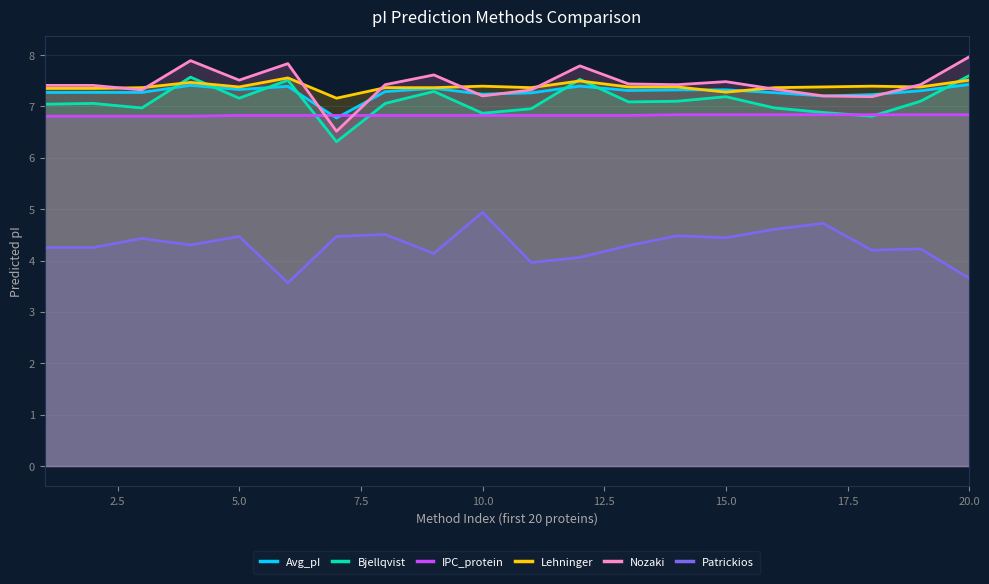

Rank the series by their maximum value, from lowest to highest.

Patrickios, IPC_protein, Avg_pI, Lehninger, Bjellqvist, Nozaki